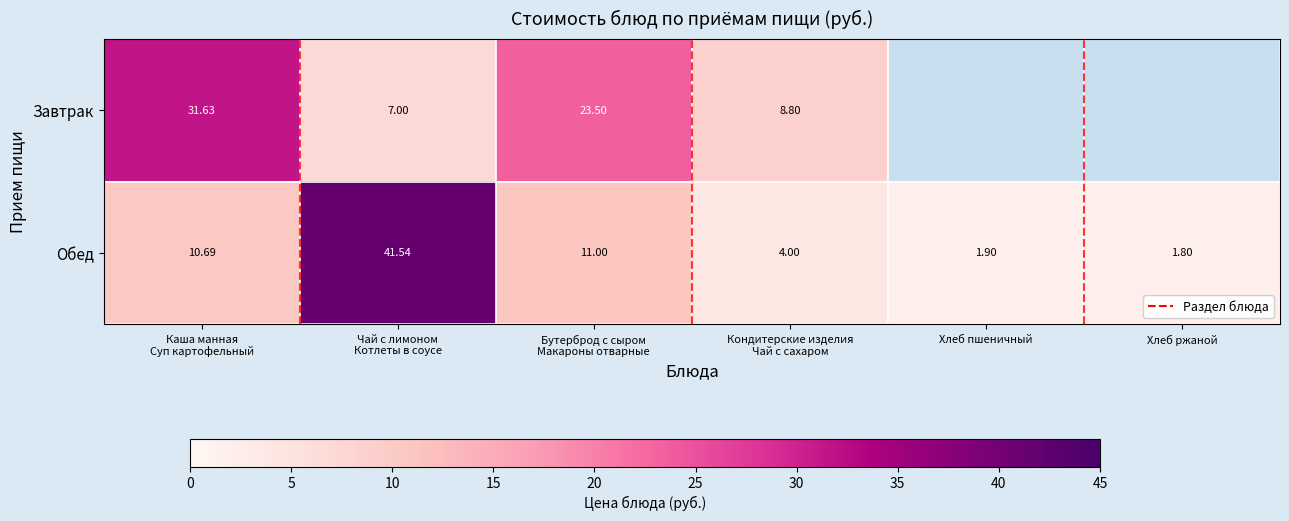

At which label does Обед reach its minimum?

Хлеб ржаной